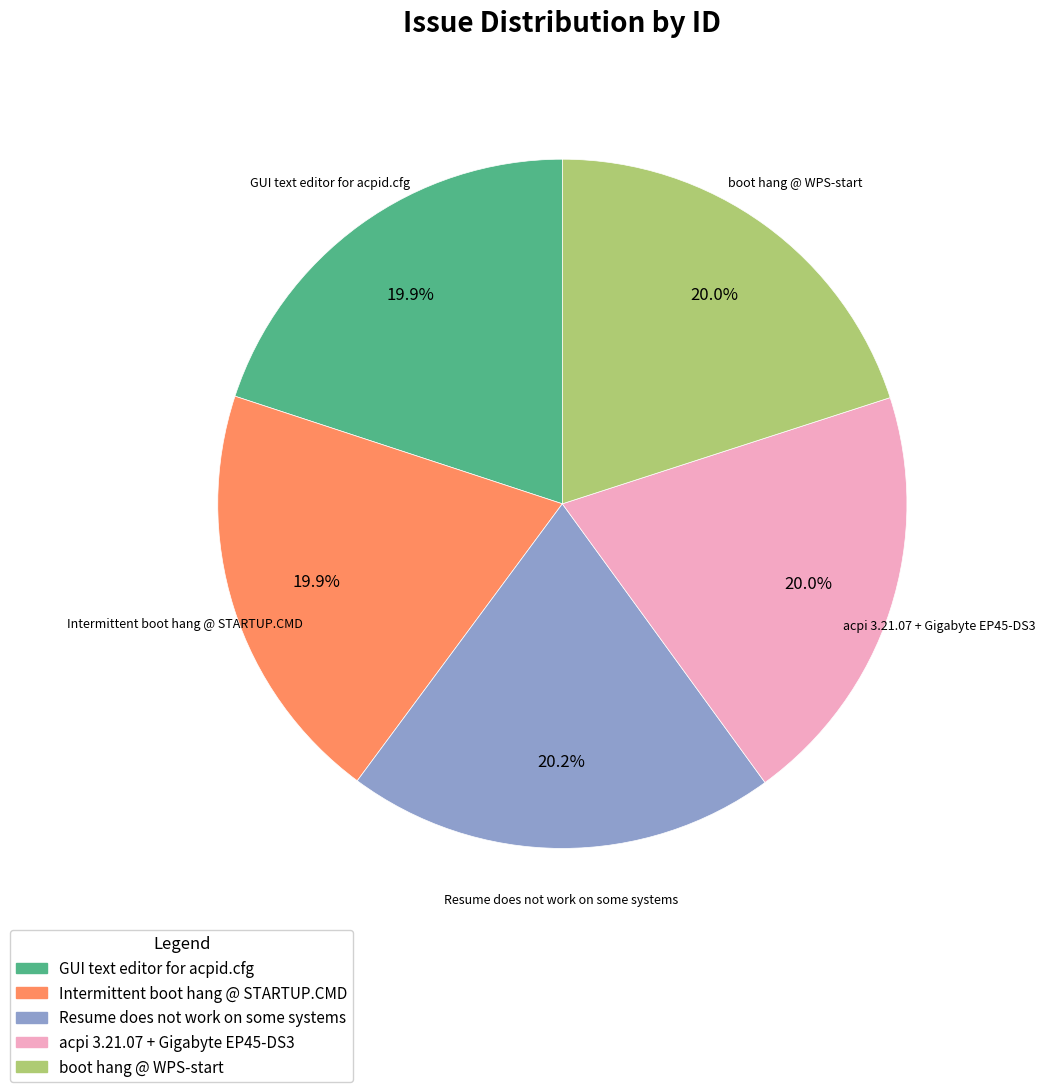

To the nearest percent, what is the combined percentage of Intermittent boot hang @ STARTUP.CMD and boot hang @ WPS-start?

40%